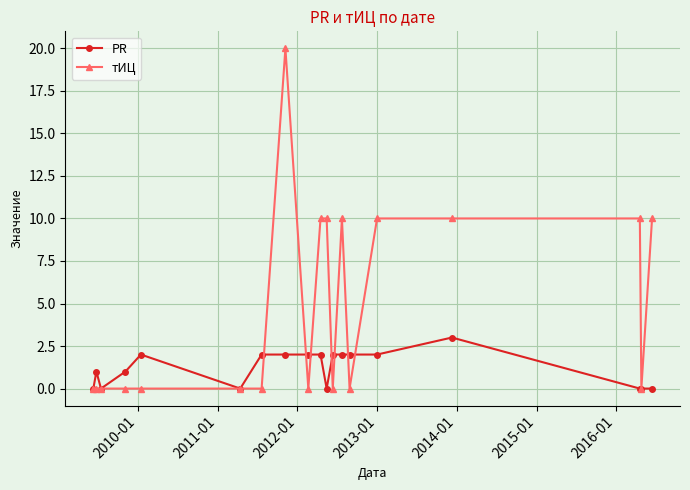

Which series has the largest range (max minus min)?

тИЦ